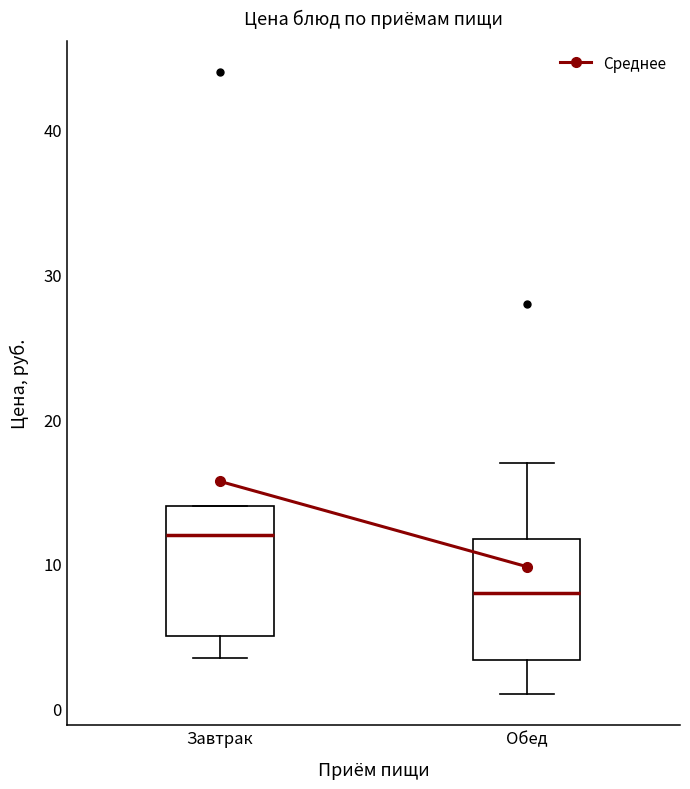

Where does the upper whisker of the box for Обед end on the y-axis? The values are not printed on the chart, so give them approximately, as read against the axis.

17